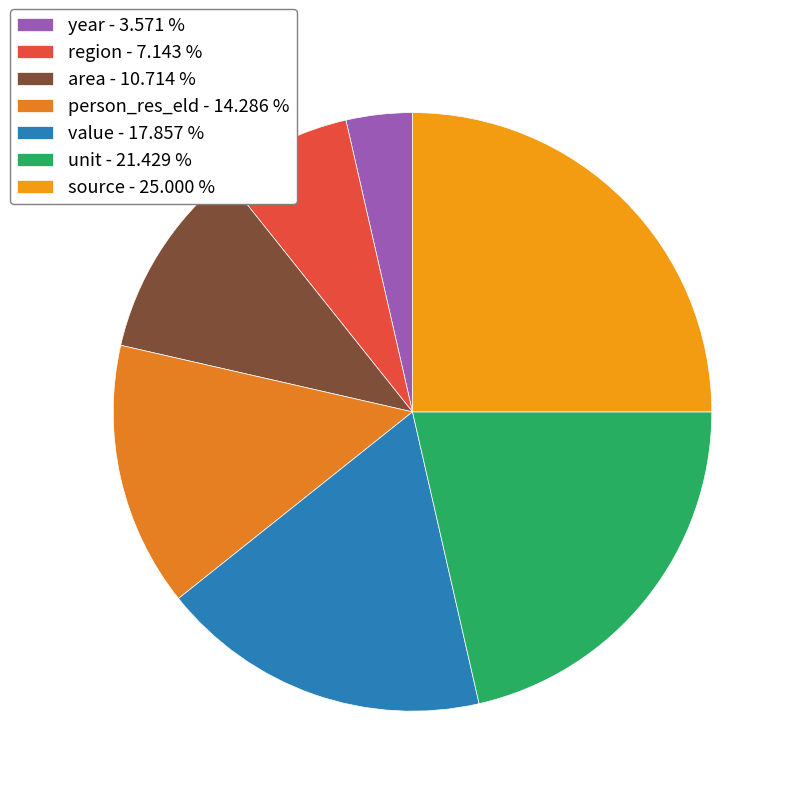

Which slice is the largest?

source